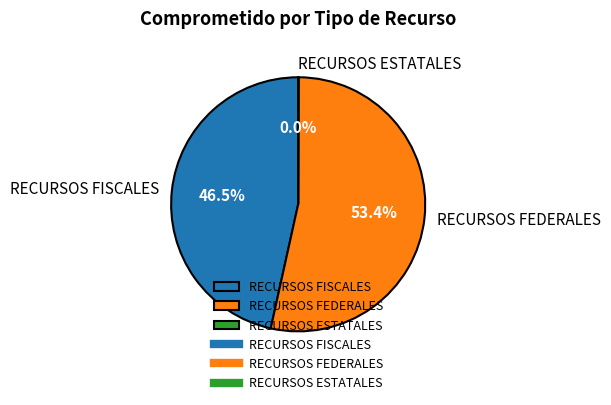

What is the largest slice in the pie chart?

RECURSOS FEDERALES